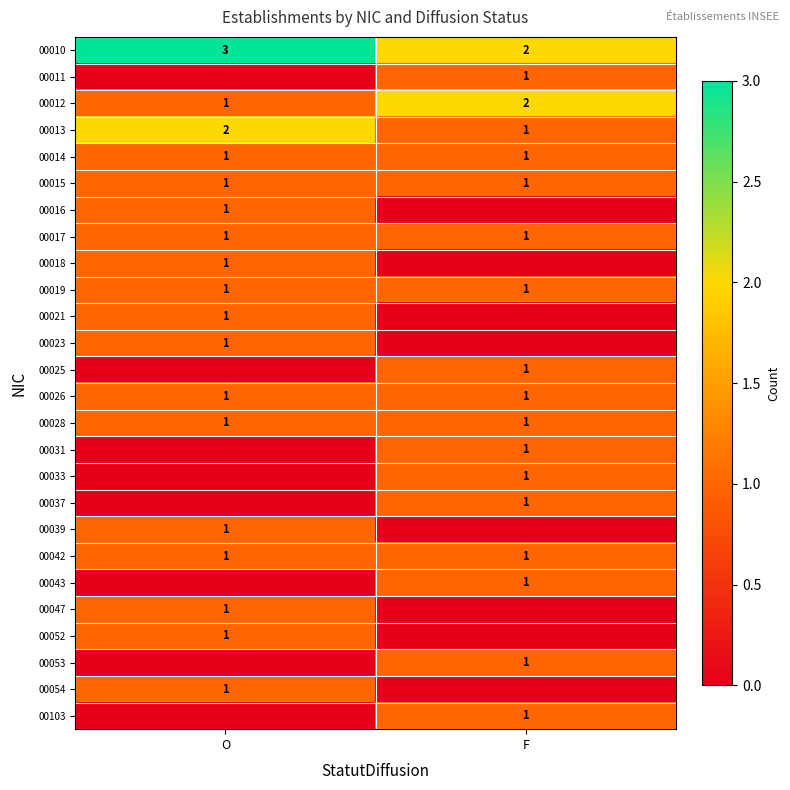

True or false: 00015 has a value of 1 at F.

True